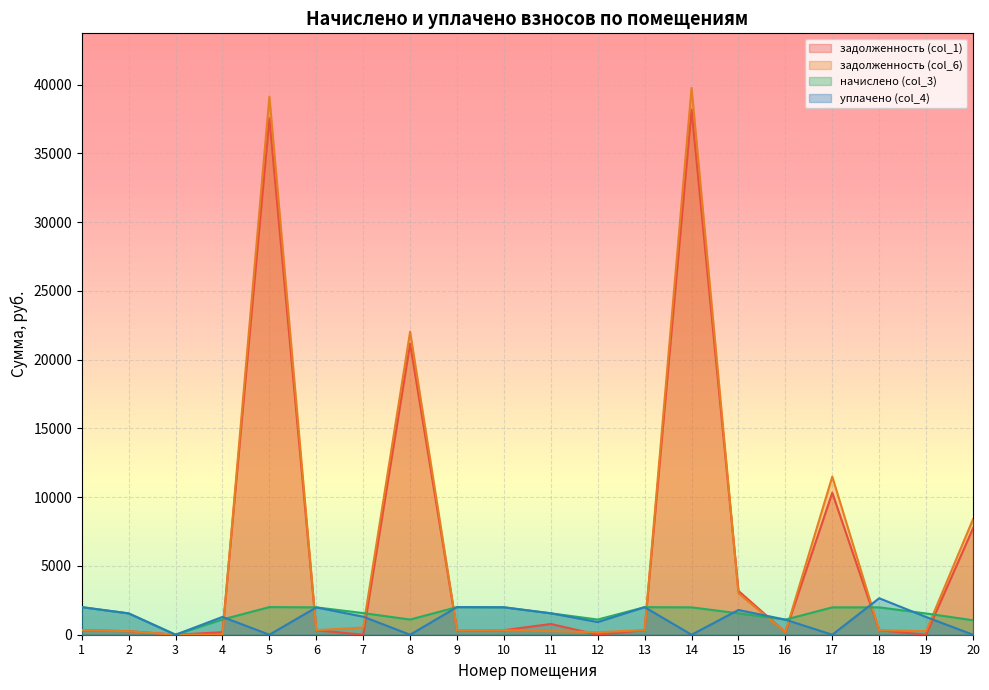

How many times do начислено (col_3) and задолженность (col_6) cross each other?

9